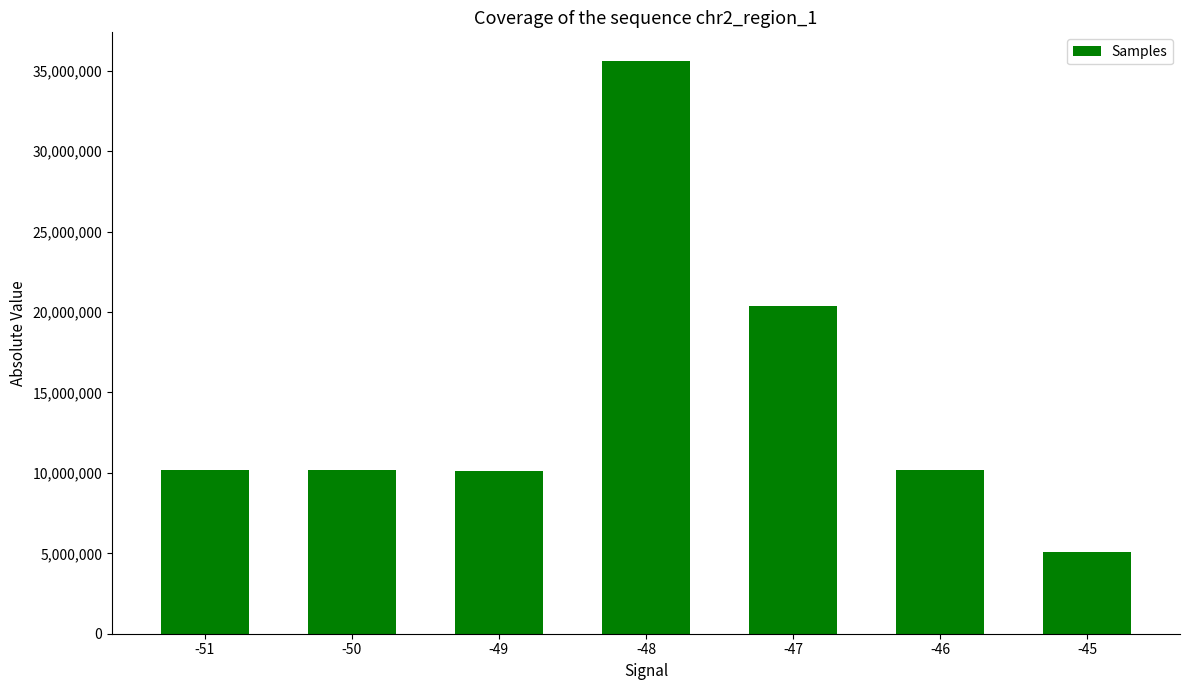

What is the value of the 2nd bar from the left?

10177865